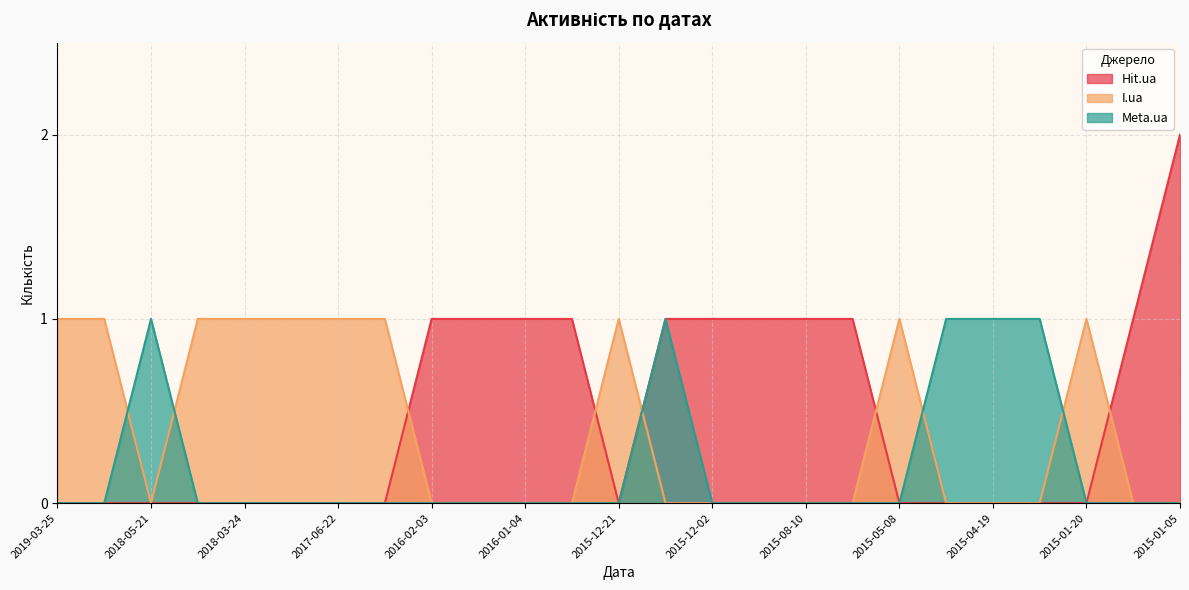

What is the difference between the Hit.ua values at 2018-04-24 and 2016-01-11?

1